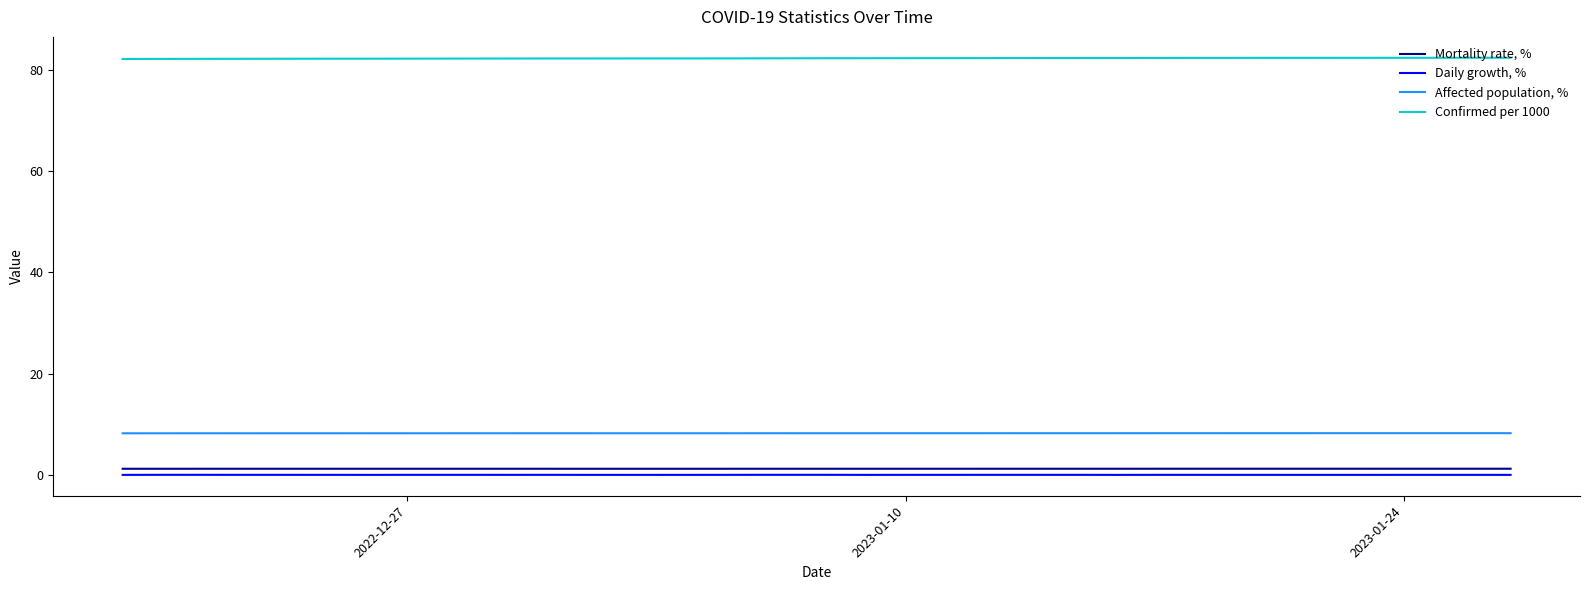

Which series has the largest total across all categories?

Confirmed per 1000